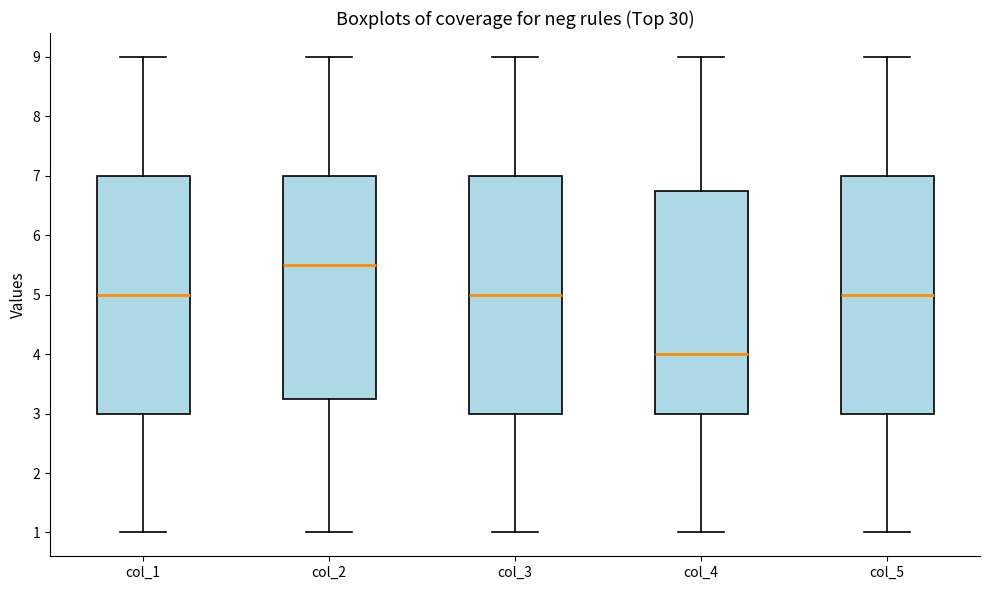

Where does the upper whisker of the box for col_4 end on the y-axis? The values are not printed on the chart, so give them approximately, as read against the axis.

9.0